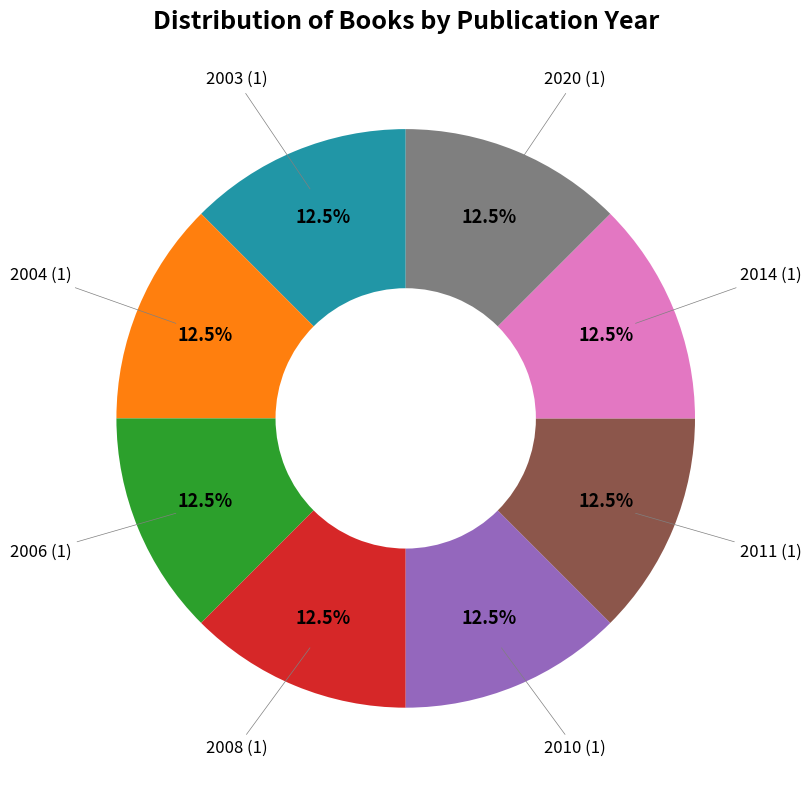

Does 2011 (1) account for over 50% of the chart?

No